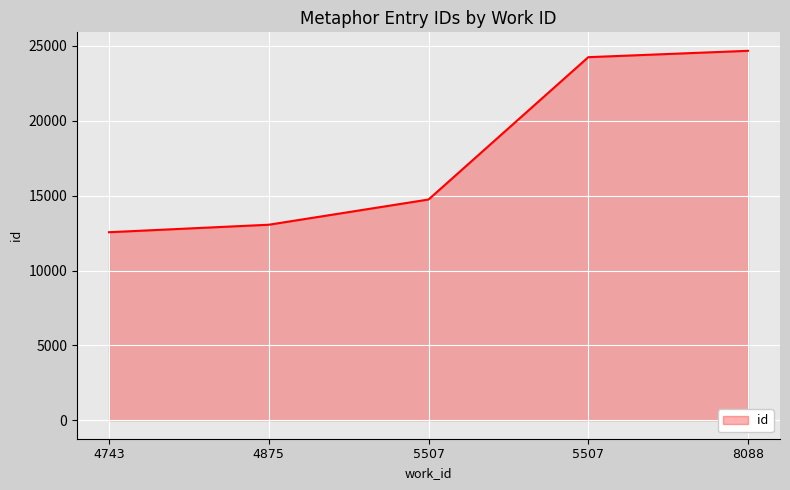

Approximately how many times larger is the value at 5507 compared to 8088?

0.6